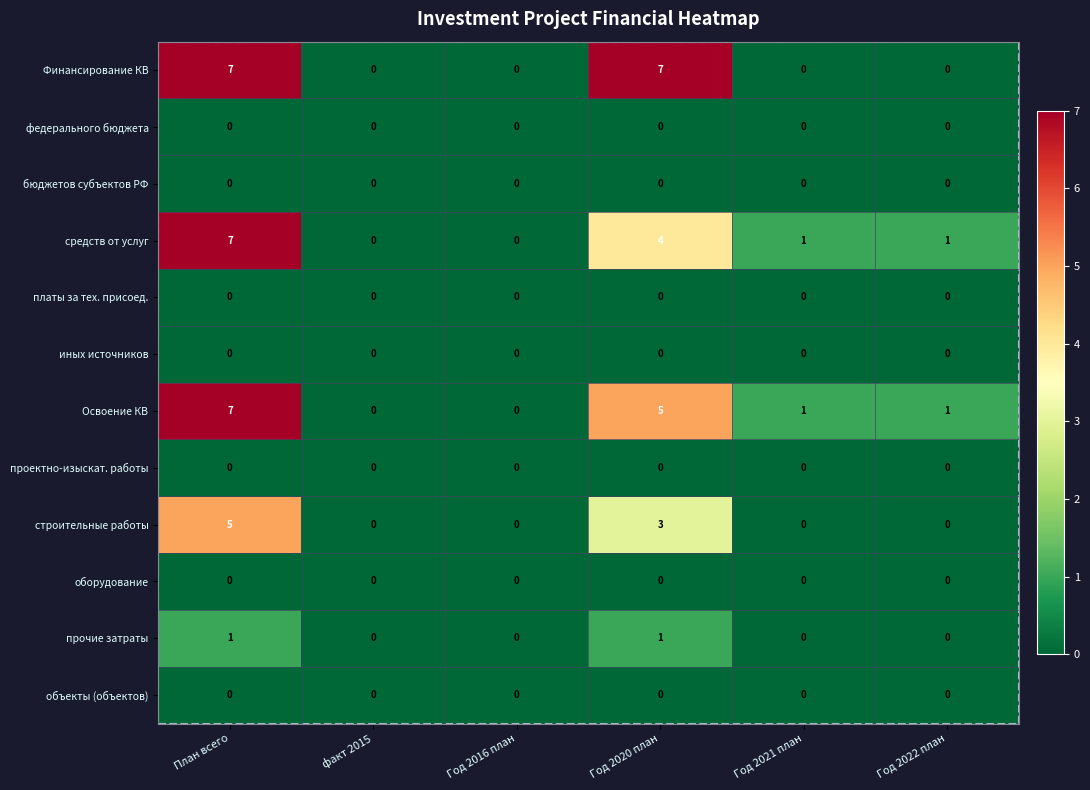

Which category has the highest value in the Освоение КВ series?

План всего